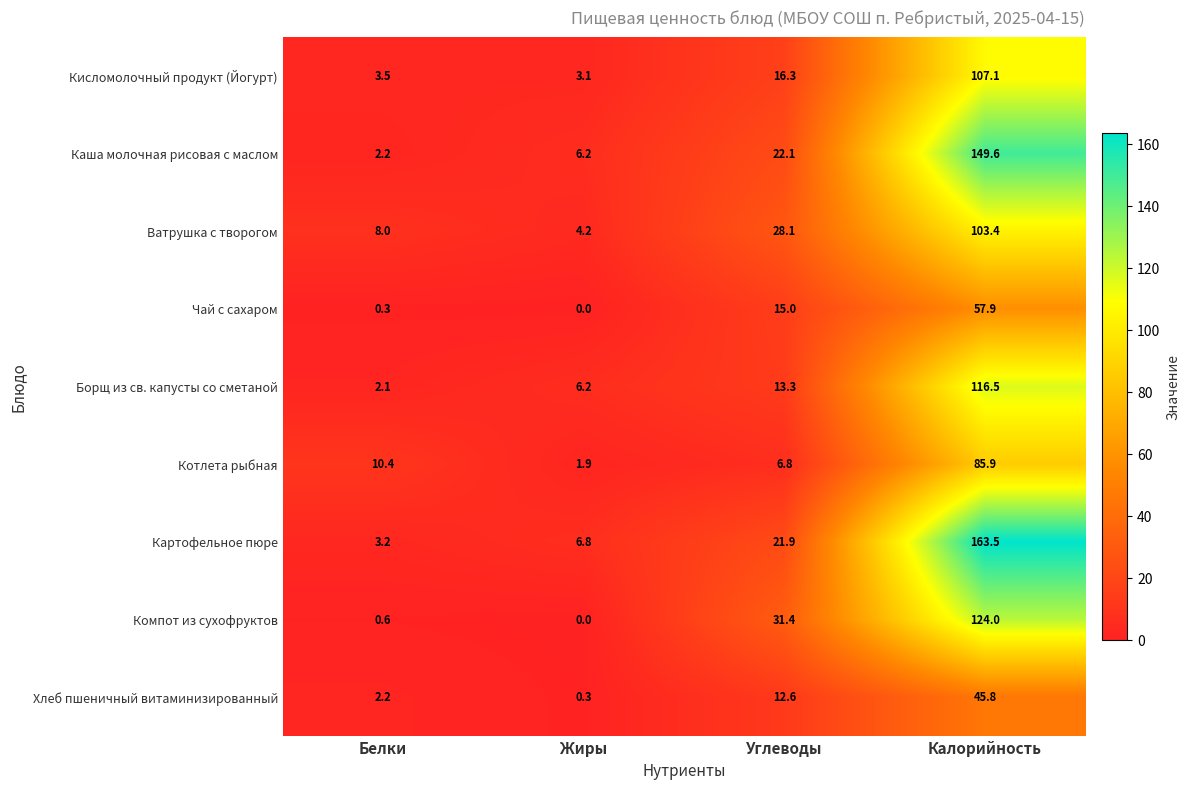

What is the total value across all series at Углеводы?

167.5